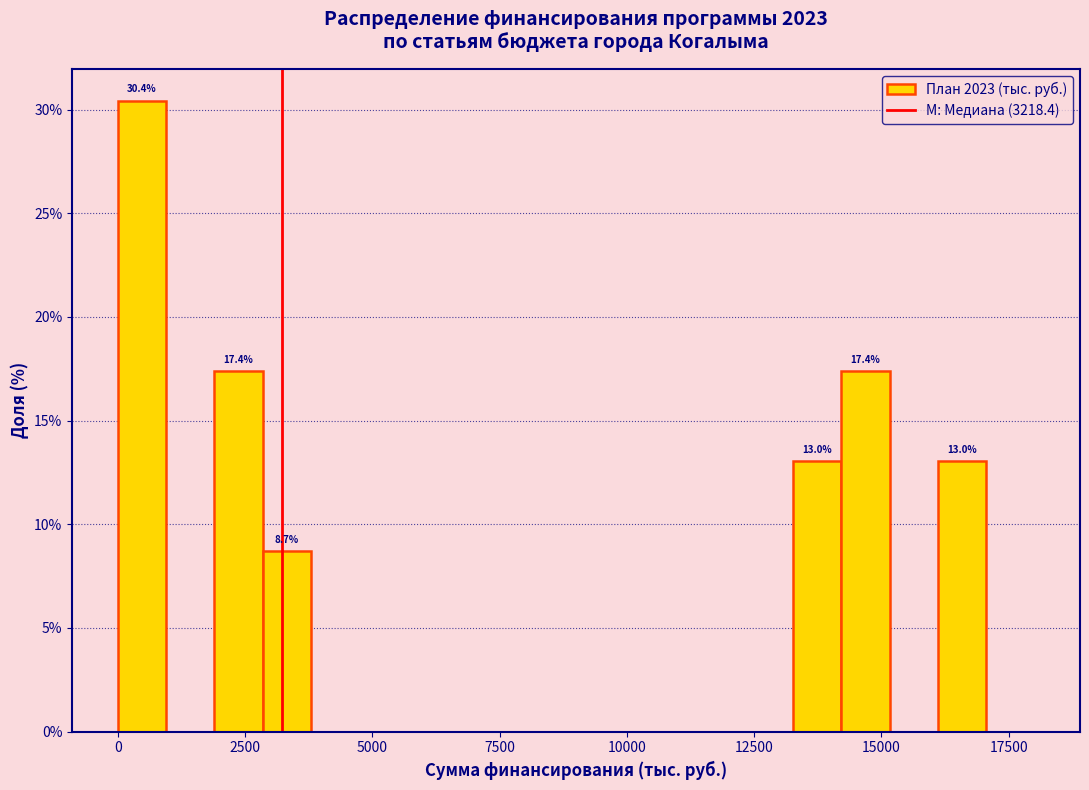

Read against the x-axis, roughly where is the centre of the tallest bar?

500